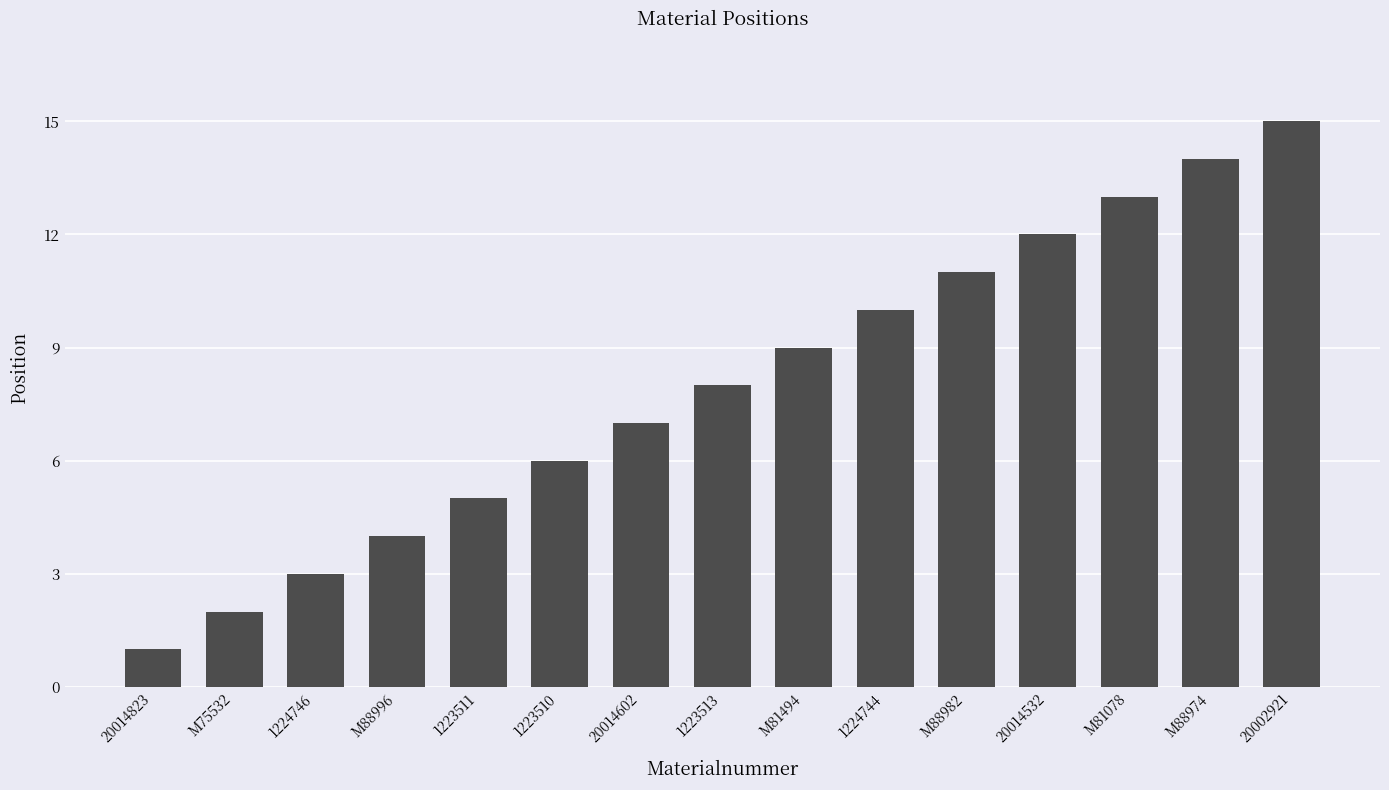

Reading right to left, what are all the values shown in this chart?

15	14	13	12	11	10	9	8	7	6	5	4	3	2	1